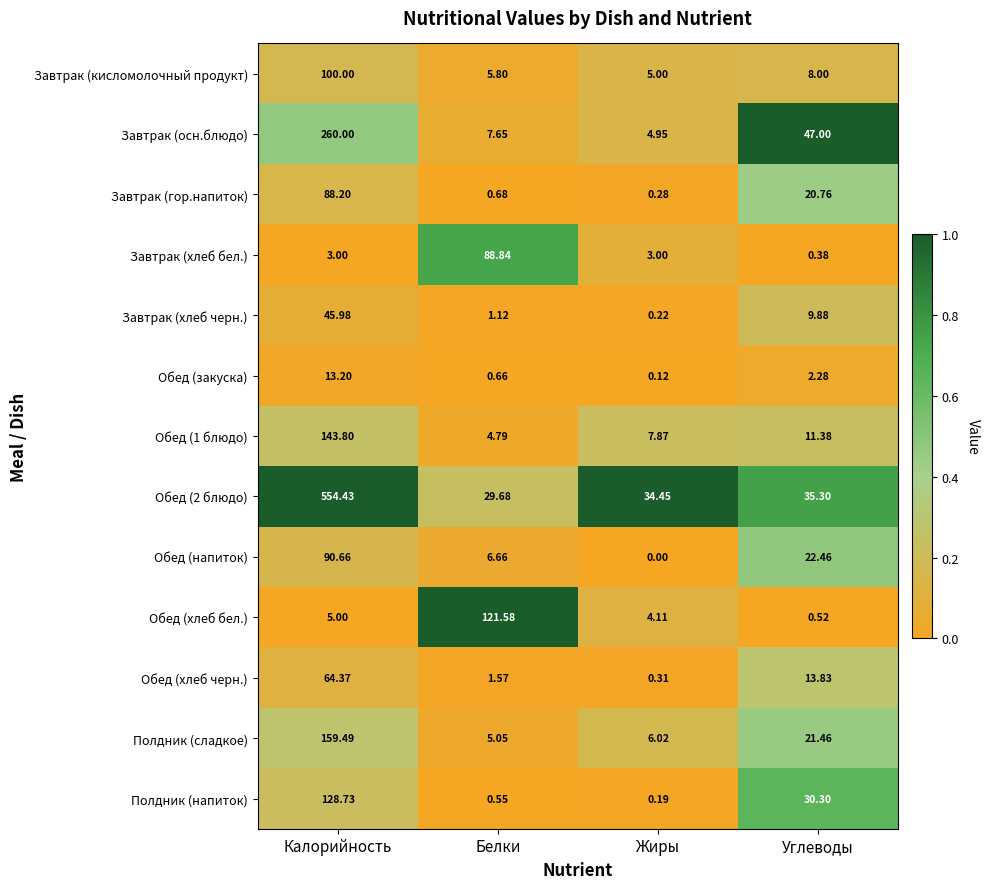

At which label does Обед (напиток) first exceed 22?

Калорийность